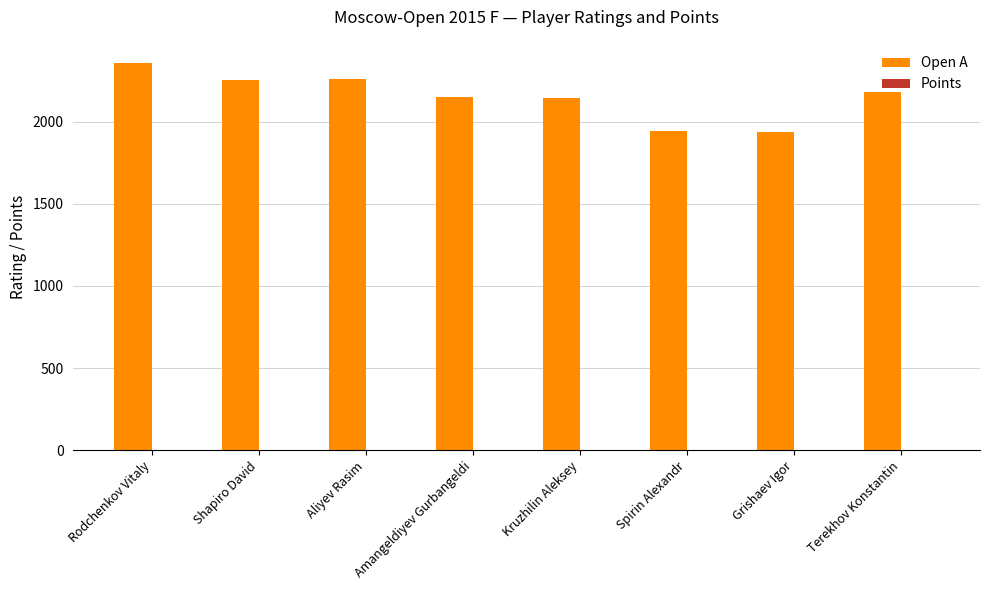

What is the sum of all Open A values?

17218.0